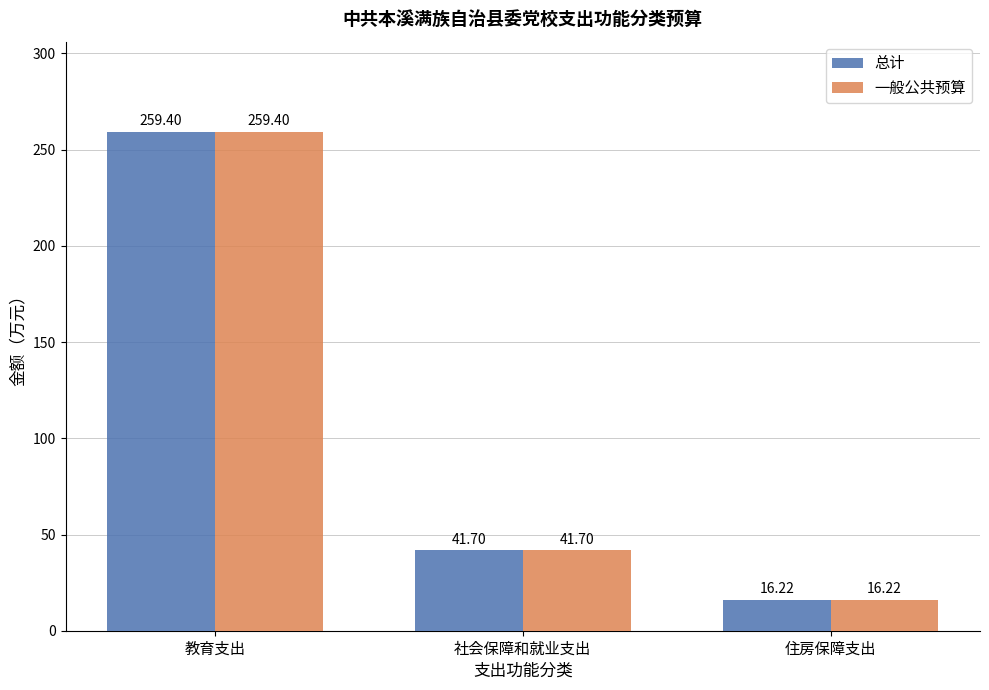

Reading right to left, extract all data points from this chart.

总计: 16.2	41.7	259.4
一般公共预算: 16.2	41.7	259.4